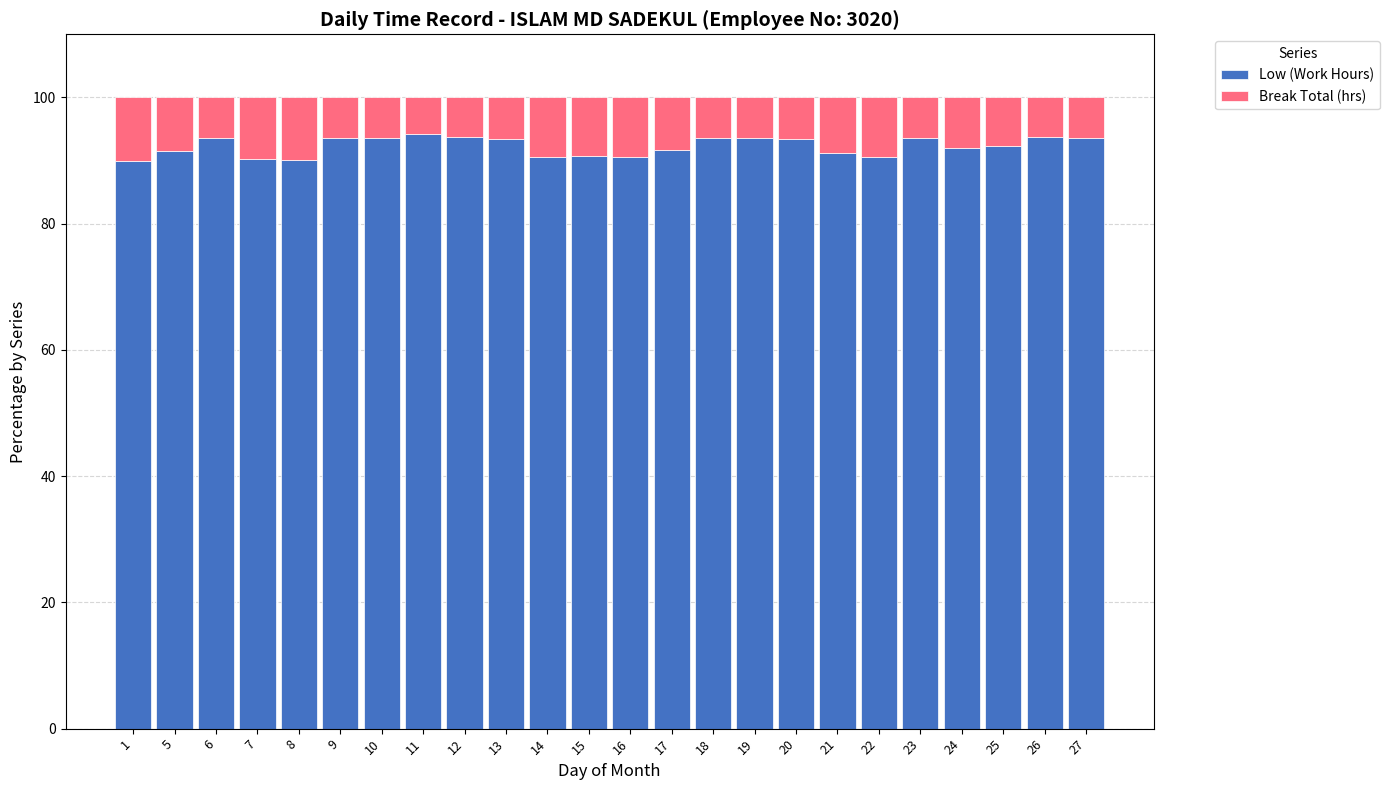

What is the average value of the Low (Work Hours) series?

92.3